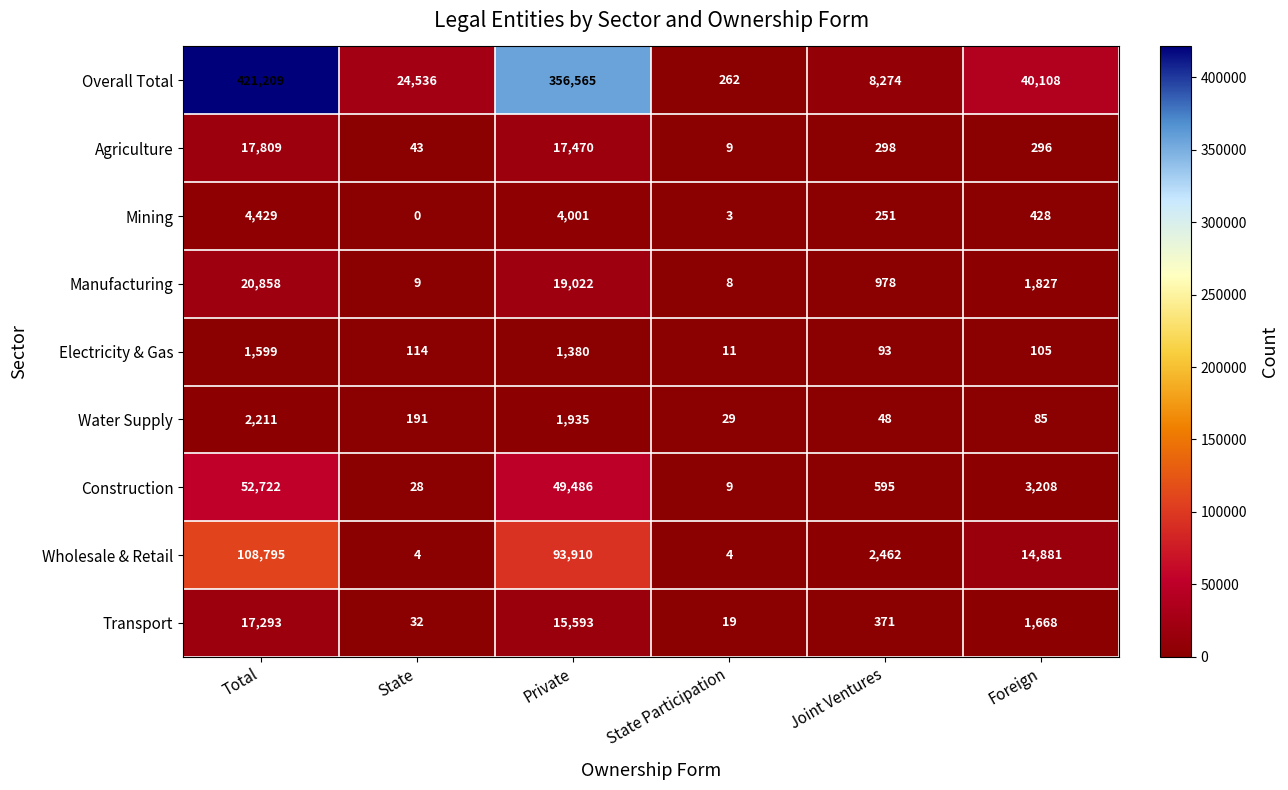

The value of Transport at Joint Ventures is 371. True or false?

True